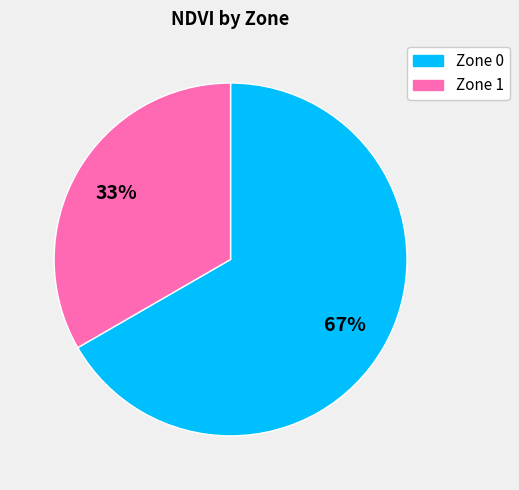

To the nearest percent, what is the combined percentage of Zone 0 and Zone 1?

100%